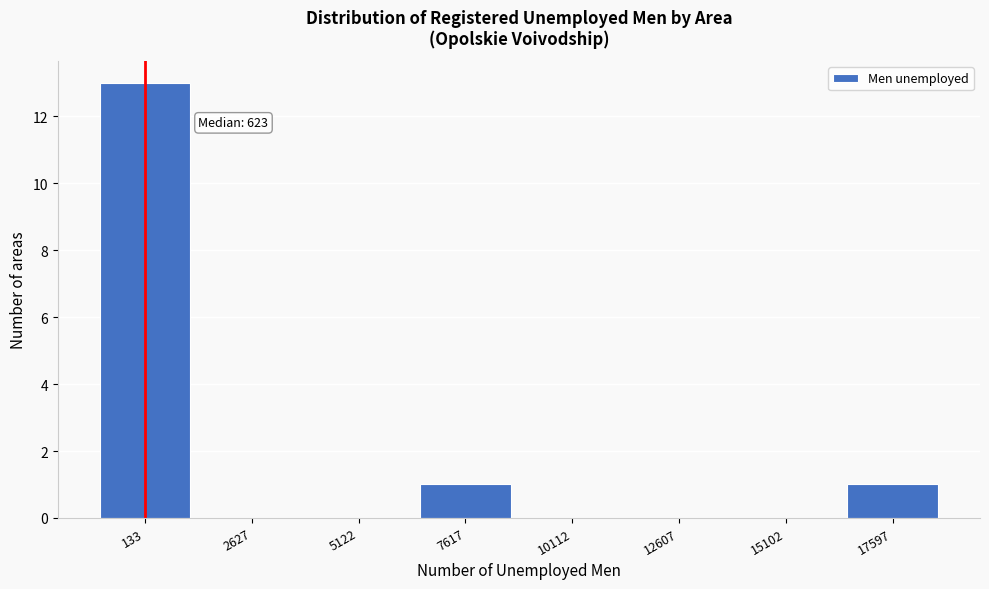

Reading left to right, extract all data points from this chart.

133=13	2627=0	5122=0	7617=1	10112=0	12607=0	15102=0	17597=1